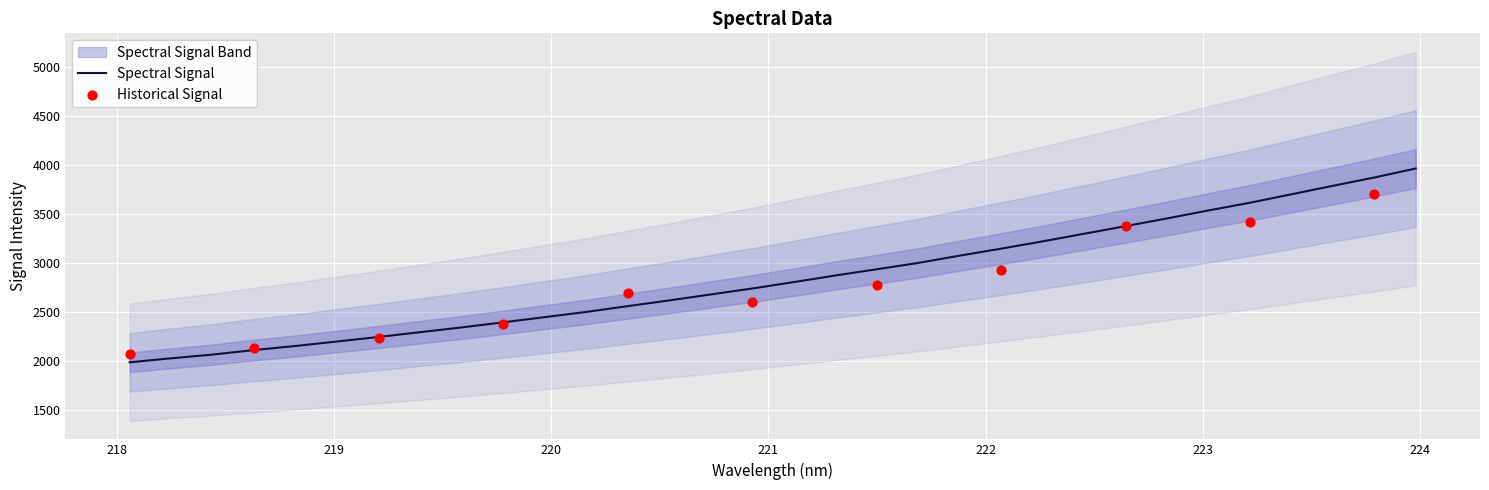

What is the ratio of the value at 223.7895 to the value at 218.2508?

1.9